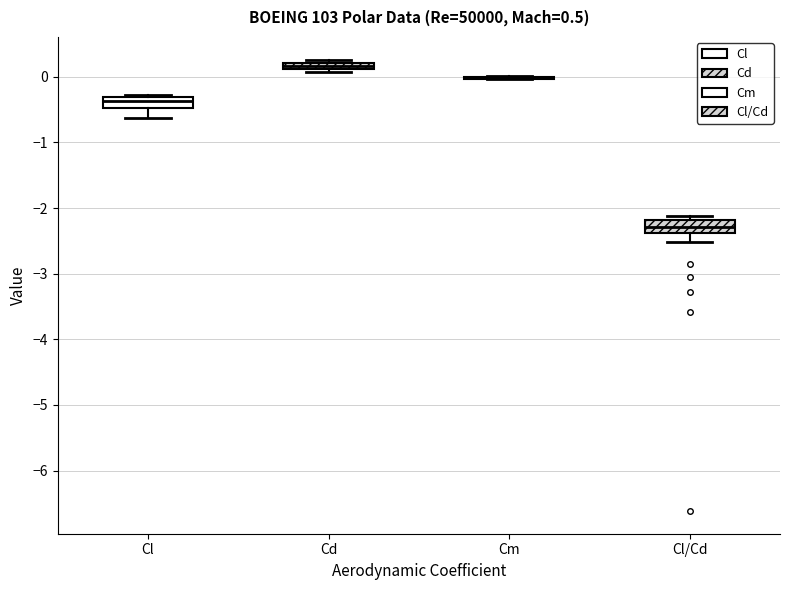

Where is the upper edge of the box for Cl on the y-axis? The values are not printed on the chart, so give them approximately, as read against the axis.

-0.3